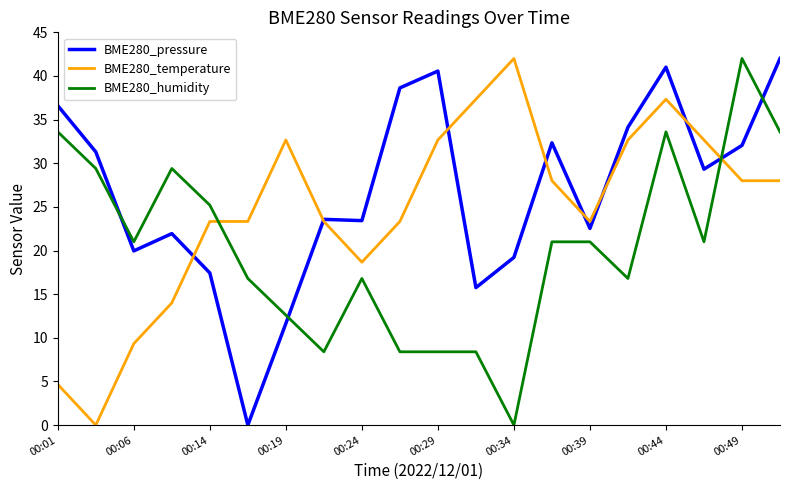

What are all the series names shown in the legend?

BME280_pressure, BME280_temperature, BME280_humidity